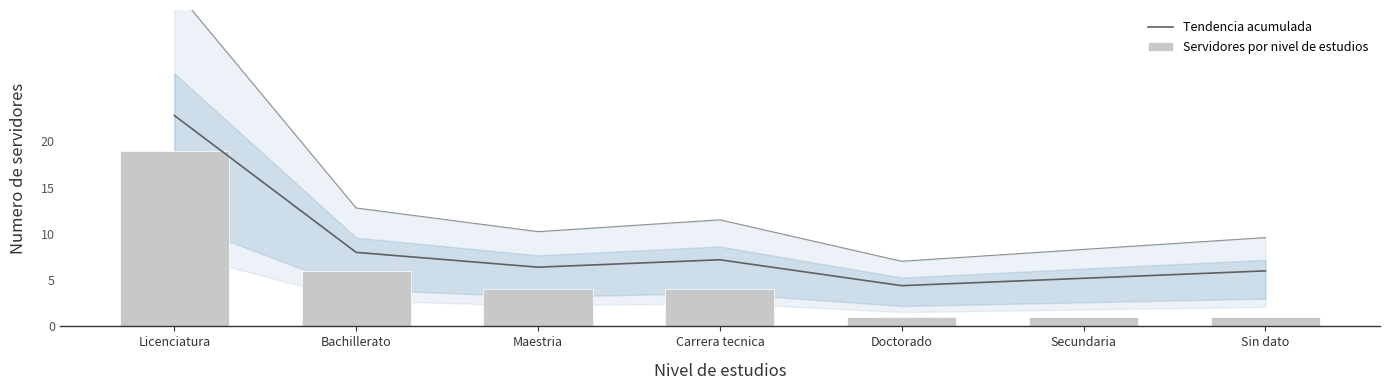

What are all the series names shown in the legend?

Tendencia acumulada, Servidores por nivel de estudios